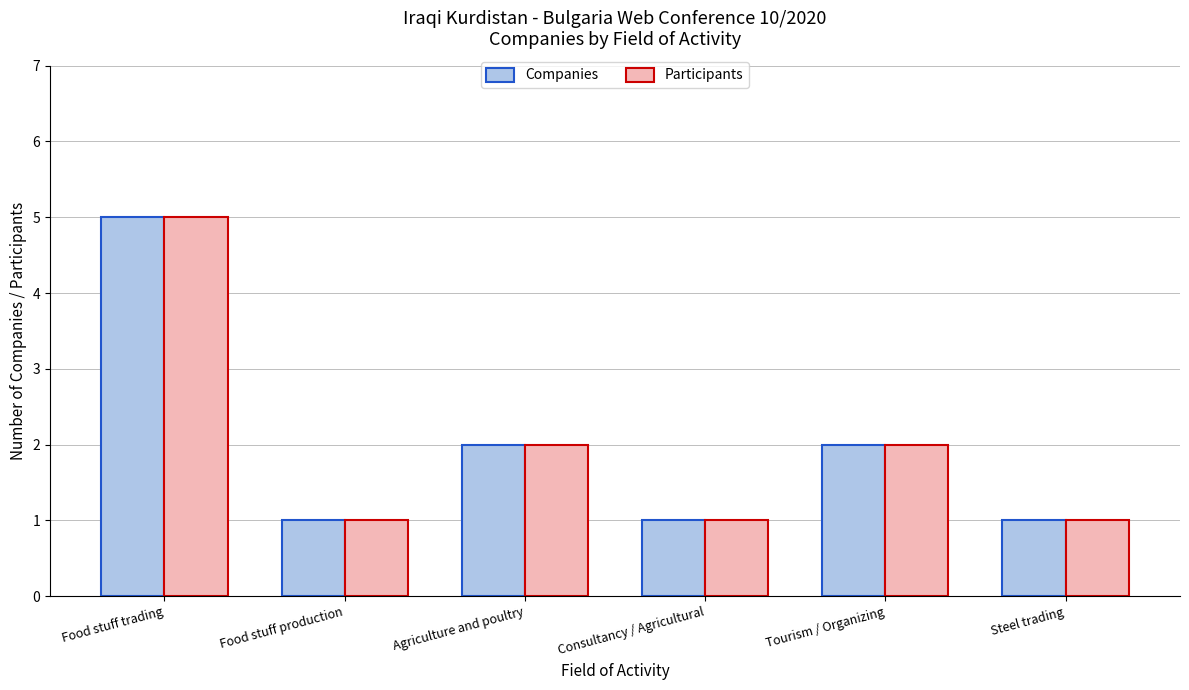

What are all the series names shown in the legend?

Companies, Participants